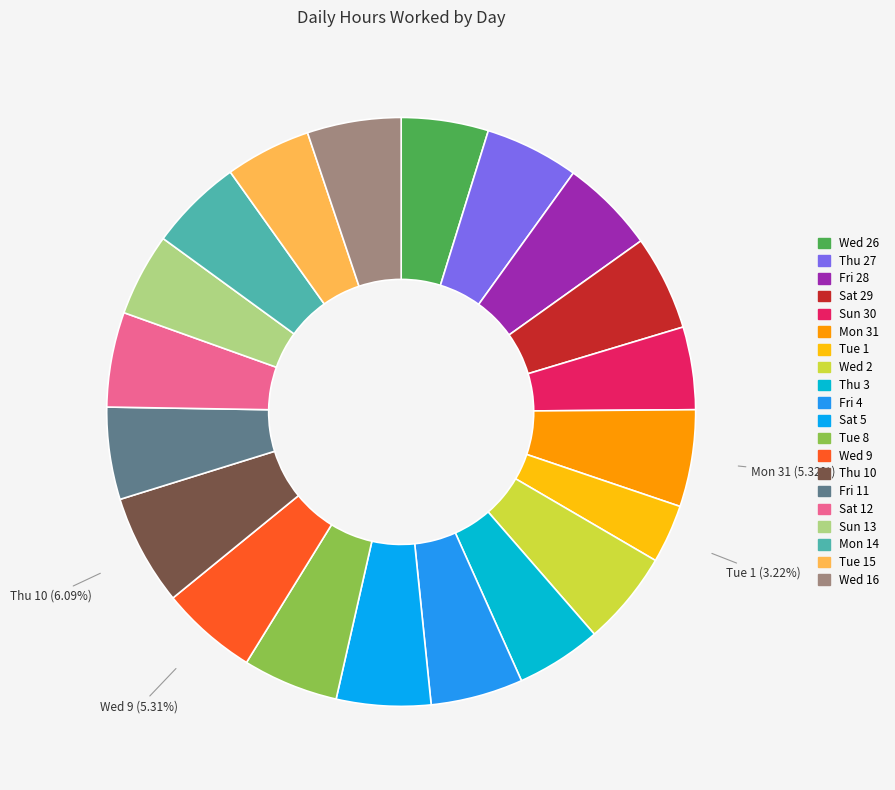

Which slice is the largest?

Thu 10